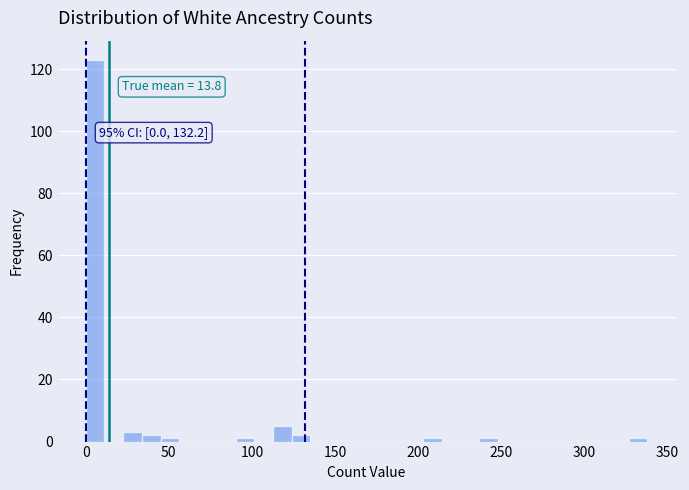

Around what value on the x-axis is the tallest bar? Give the approximate position of its centre, as read against the axis.

5